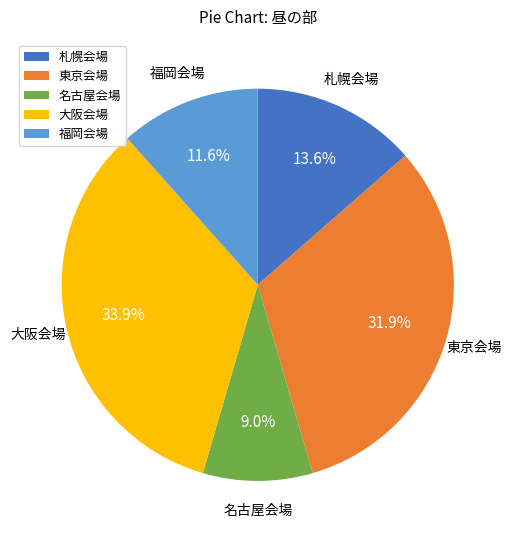

What is the total percentage of 名古屋会場 and 福岡会場?

20.6%